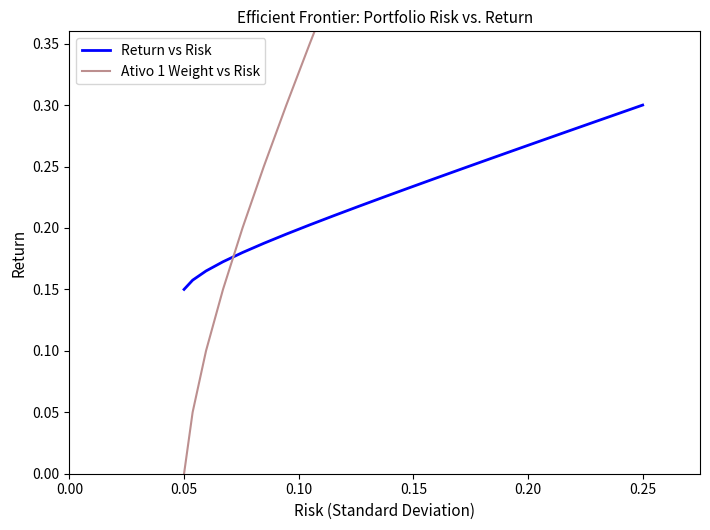

At which label does Return vs Risk reach its peak?

0.25